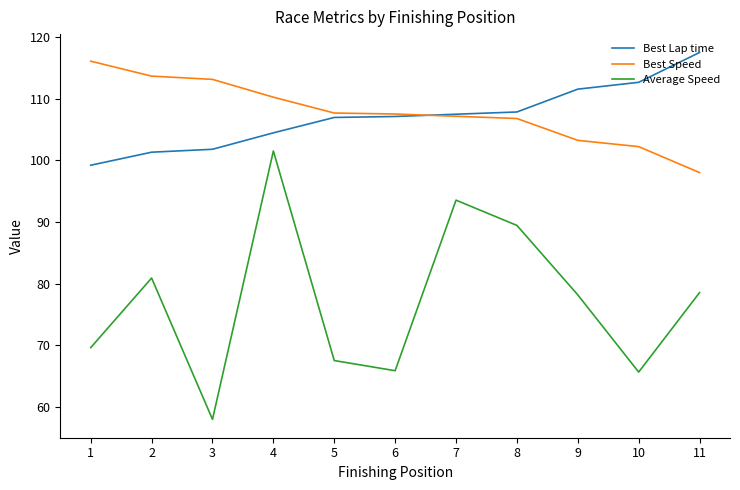

How many lines are shown in the chart?

3